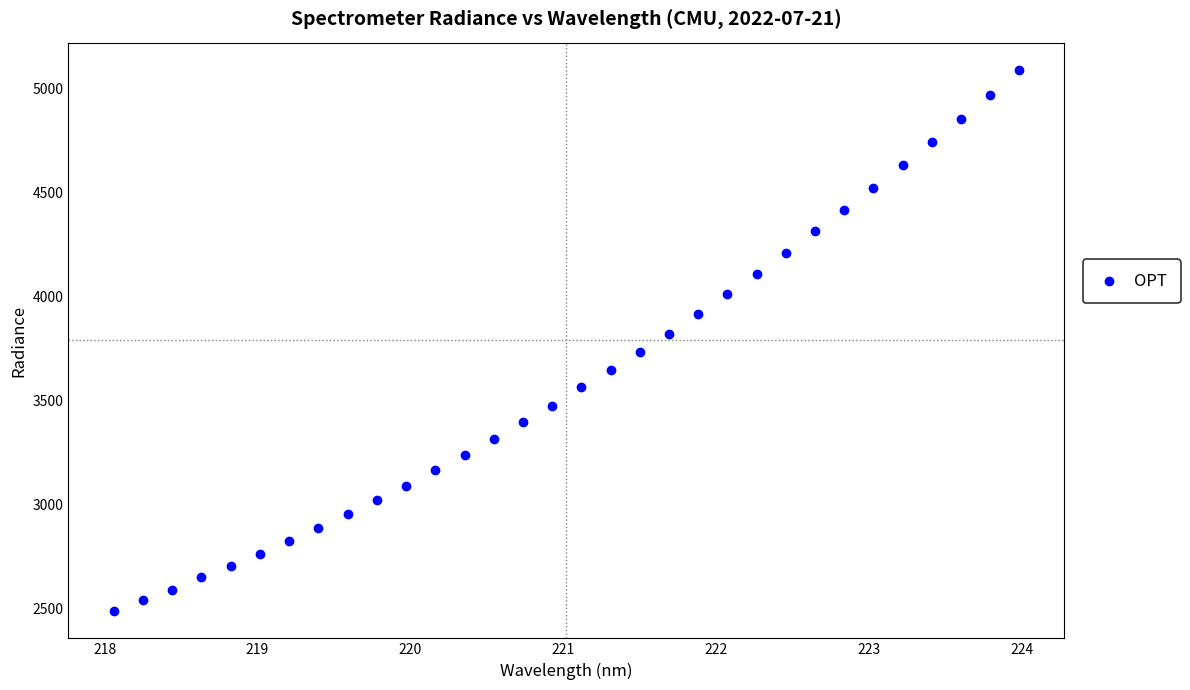

What is the range of Y values (max minus min)?

2604.0